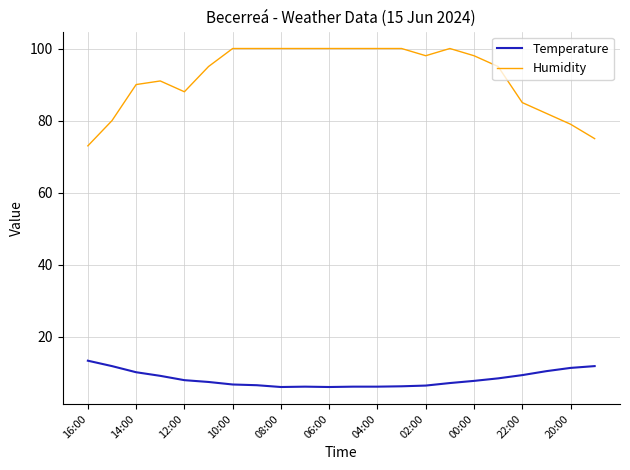

Does the chart display data point markers on the line(s)?

No